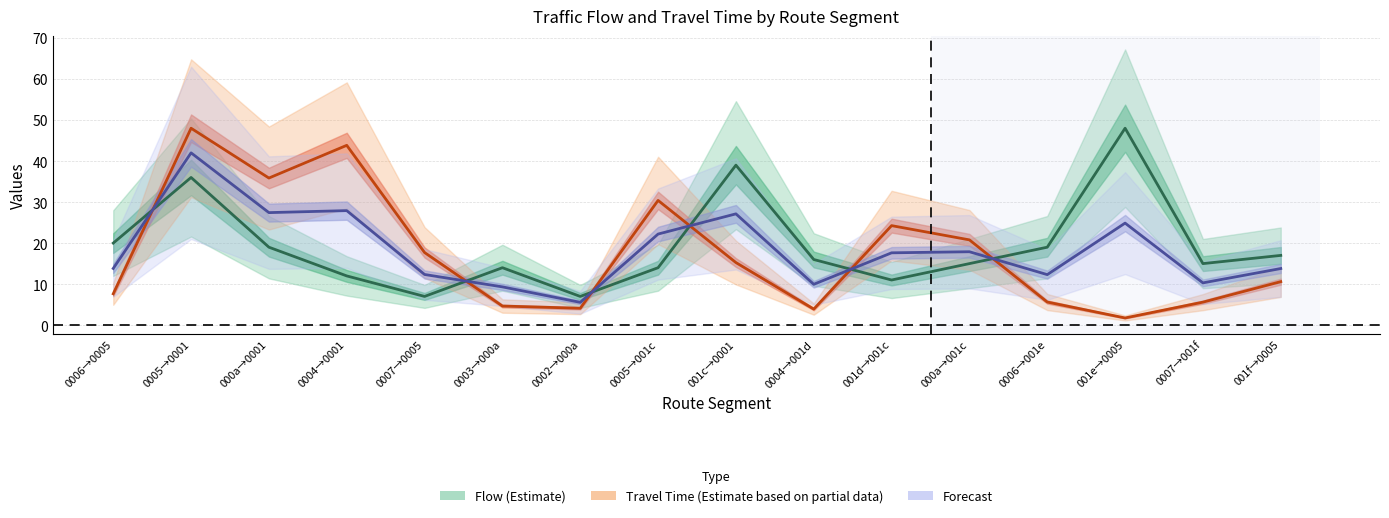

How many values in the Flow (Estimate) series are below 16?

8